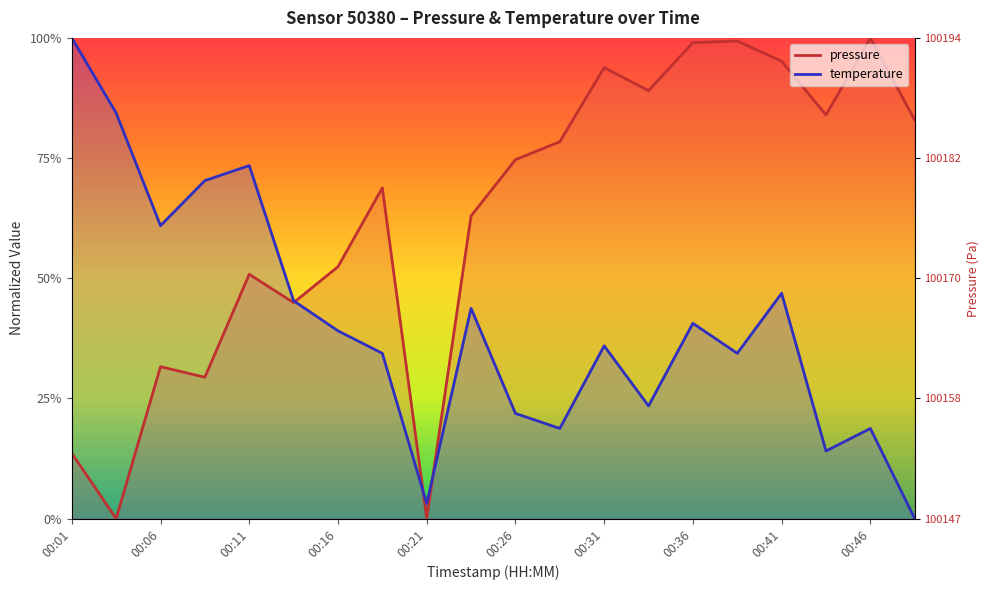

How many interior local valleys does the pressure series have?

6